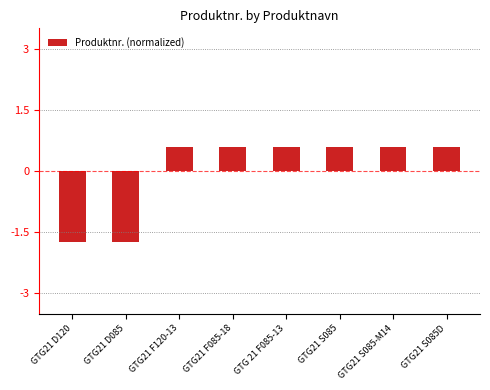

Is it true that the value at GTG 21 F085-13 is 0.6?

True